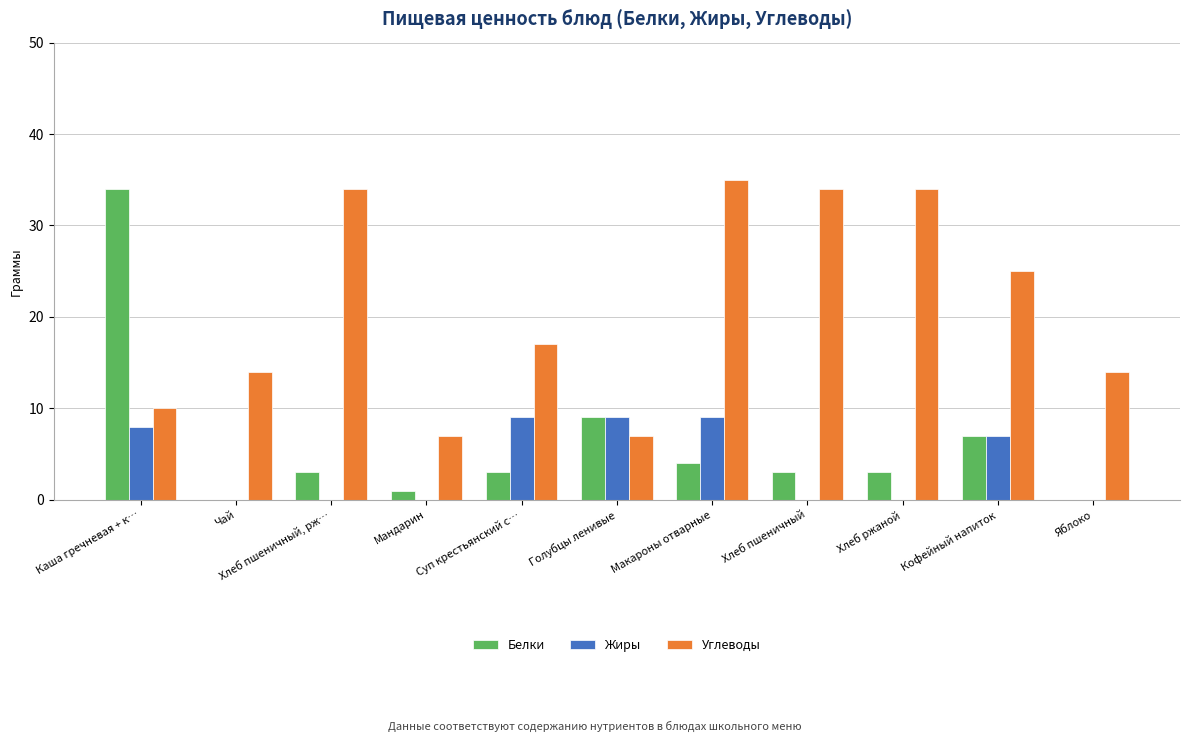

Are the bars horizontal?

No